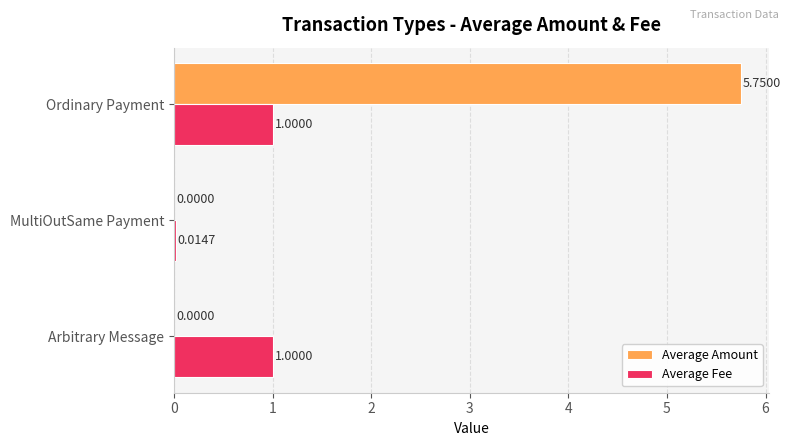

Which series has the largest total across all categories?

Average Amount